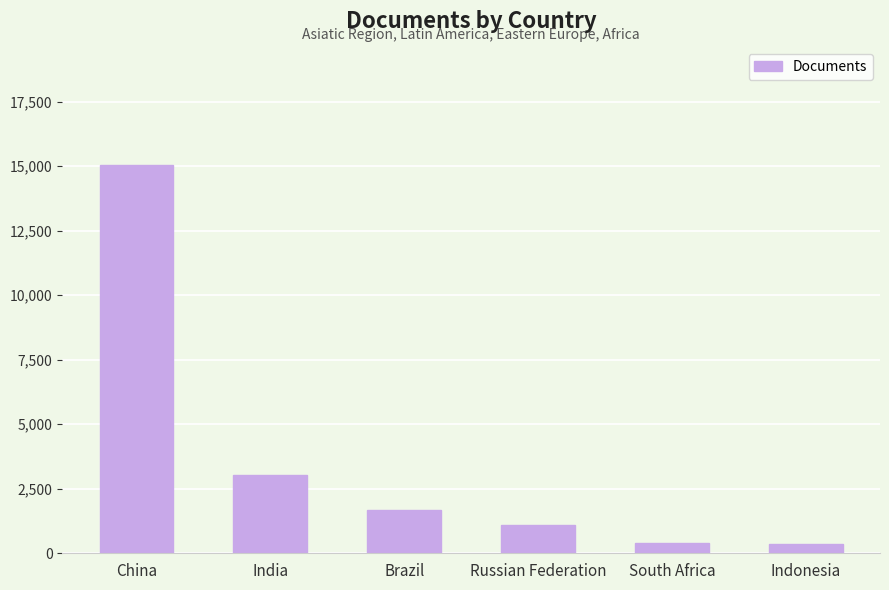

What is the average value?

3594